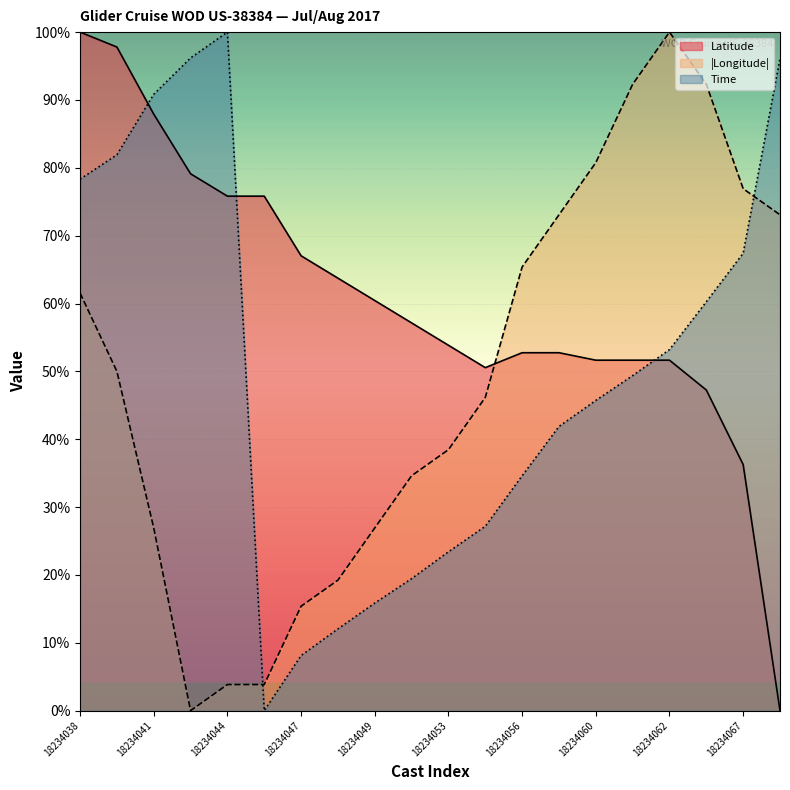

Where do Time and Latitude first cross each other?

18234039 and 18234041